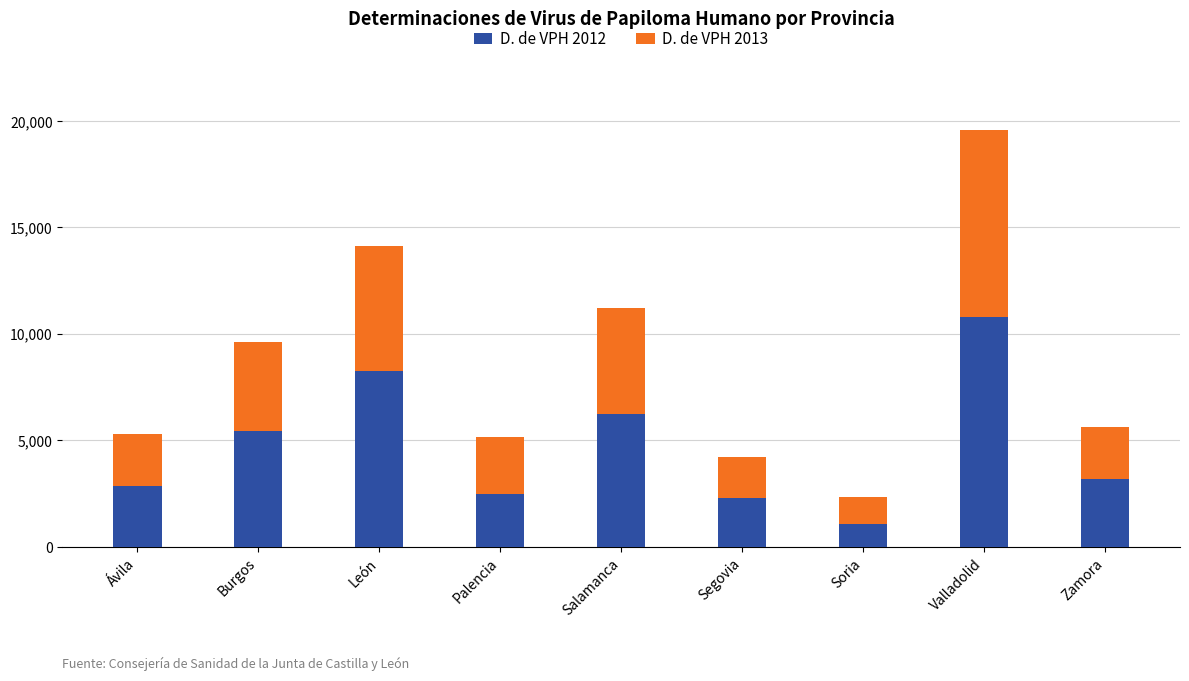

Does the chart contain stacked bars?

Yes